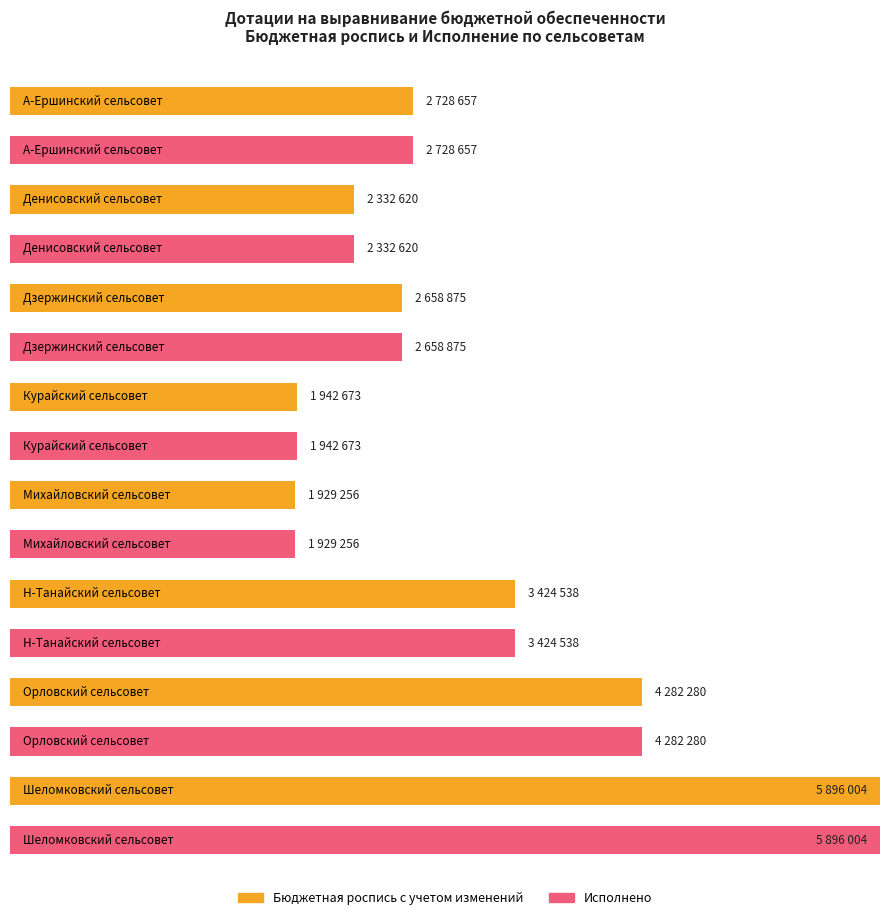

Which series has the widest spread of values?

Бюджетная роспись с учетом изменений